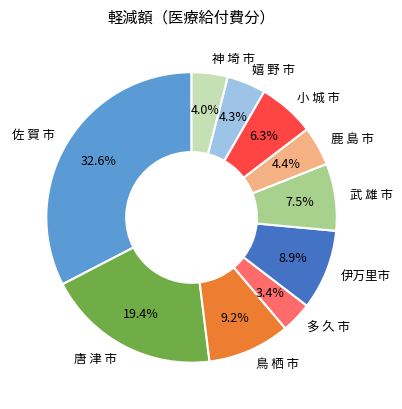

Is it true that 嬉 野 市 is 14% of the pie?

False